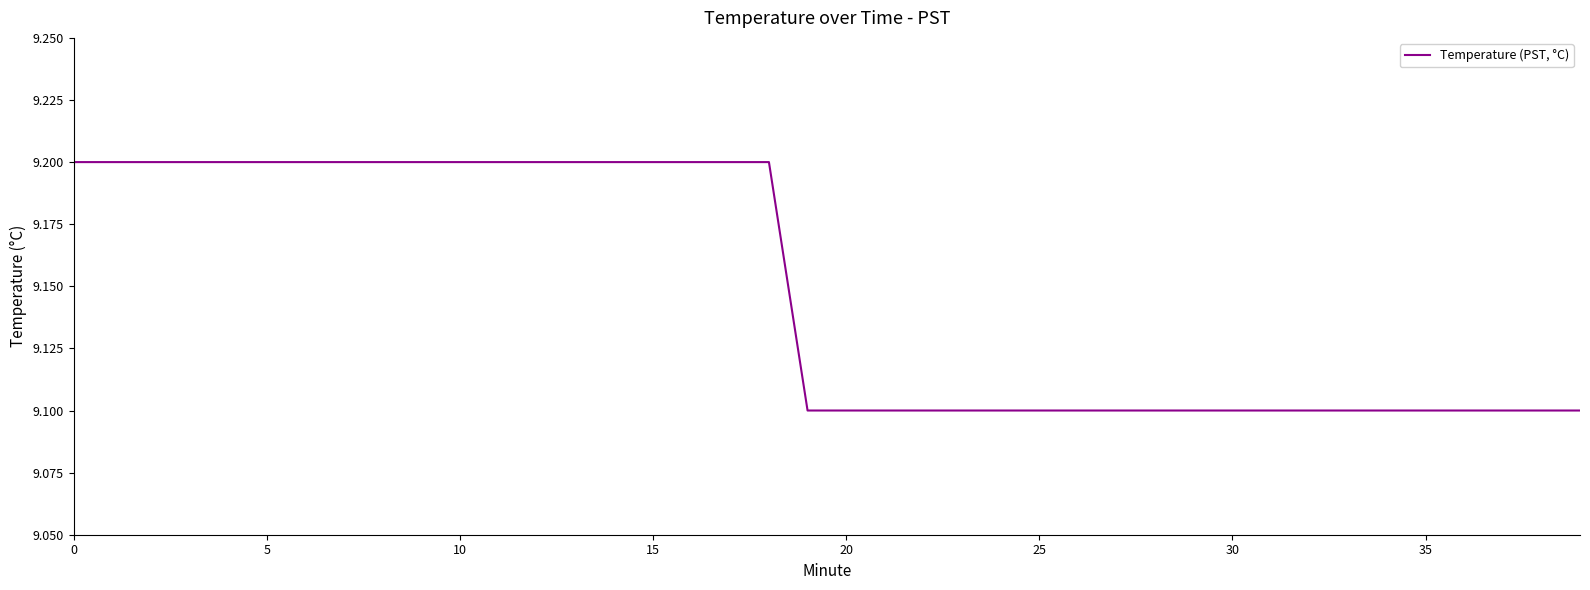

What is the greatest value displayed?

9.2